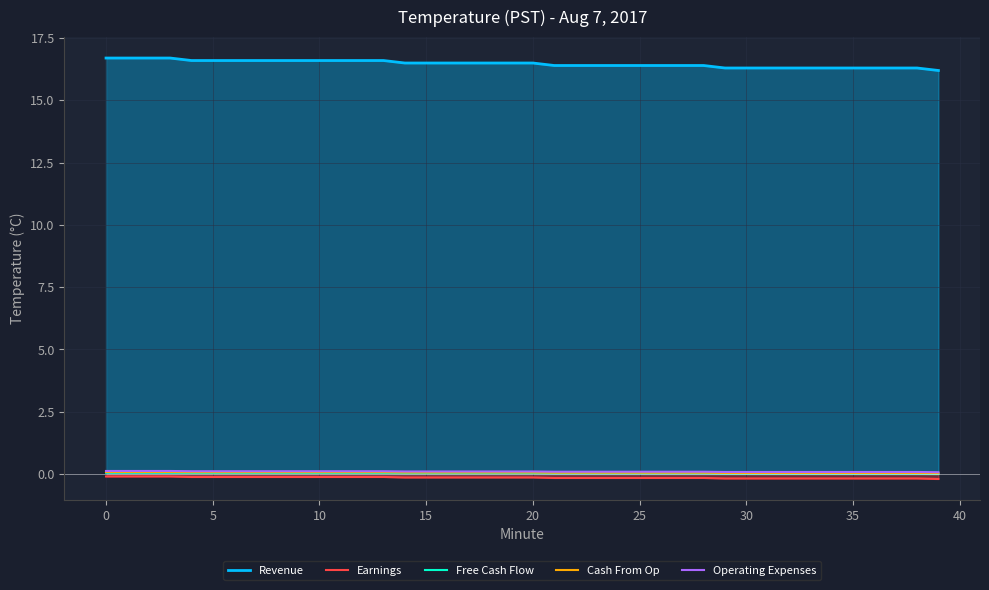

What is the label of the 13th point from the left?

12